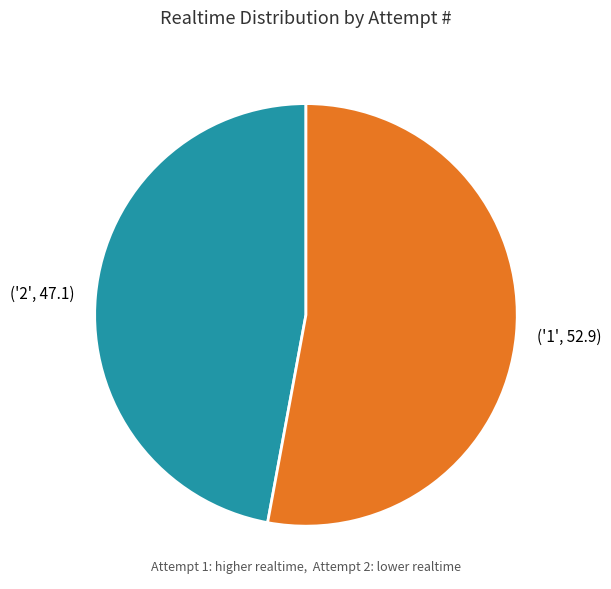

Is there a majority slice in this chart?

Yes